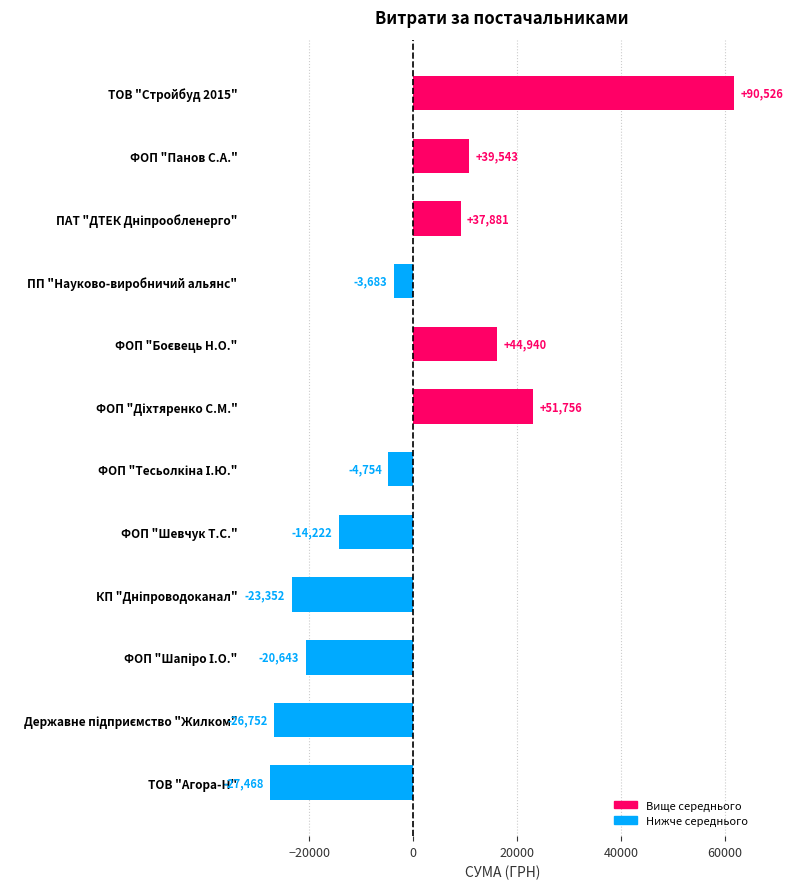

The chart shows a value of 4747.3 at ФОП "Панов С.А.". True or false?

False